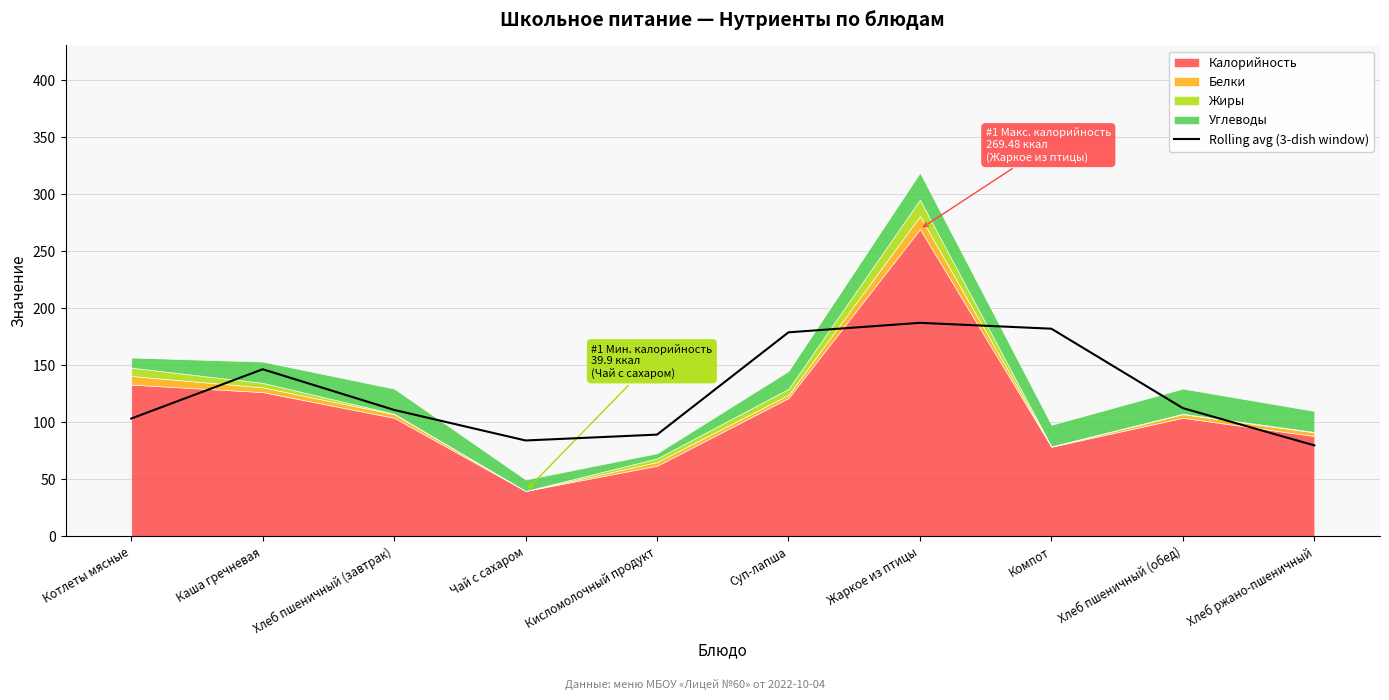

Is it true that the value at Хлеб пшеничный (обед) is 112.5?

True